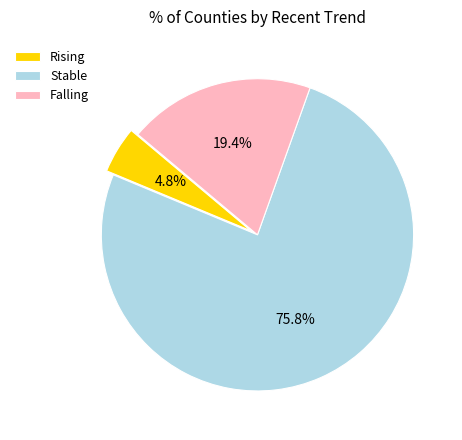

What percentage do Rising and Stable together represent?

80.6%